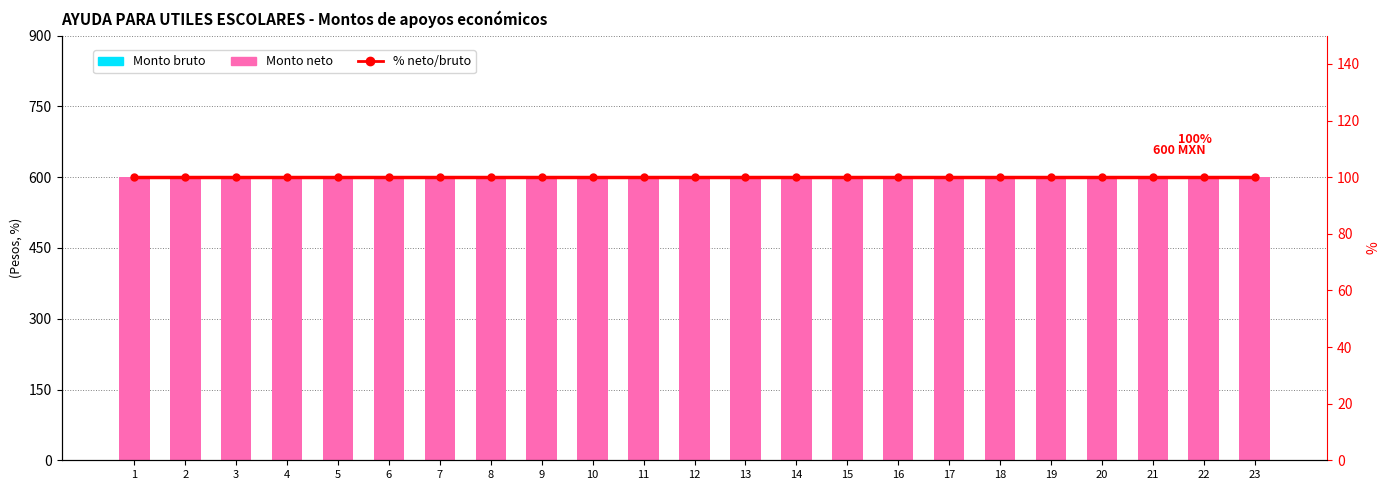

List the labels in order of Porcentaje neto/bruto value, smallest first.

1, 2, 3, 4, 5, 6, 7, 8, 9, 10, 11, 12, 13, 14, 15, 16, 17, 18, 19, 20, 21, 22, 23